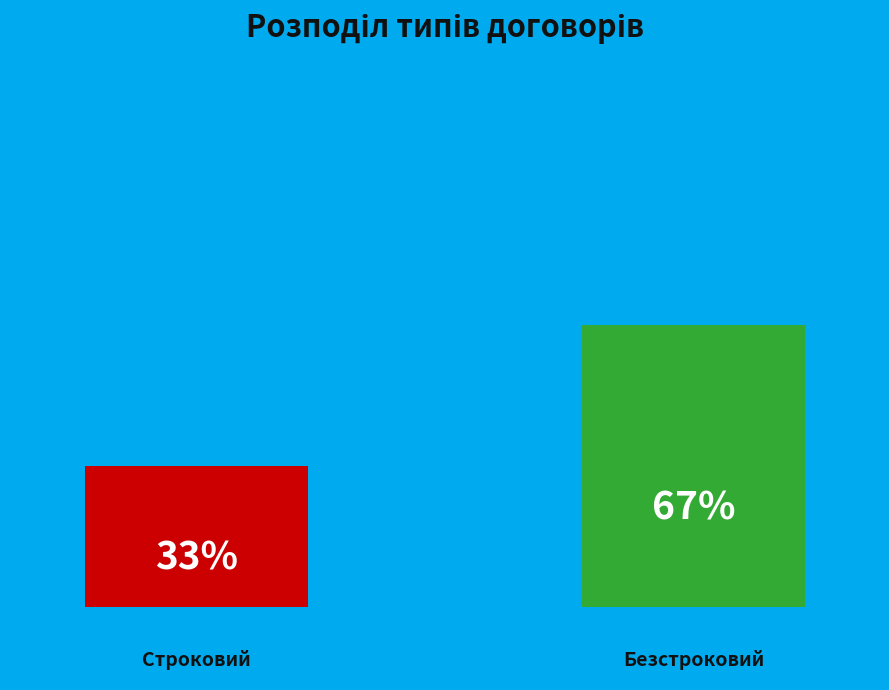

How many groups of bars are there?

1